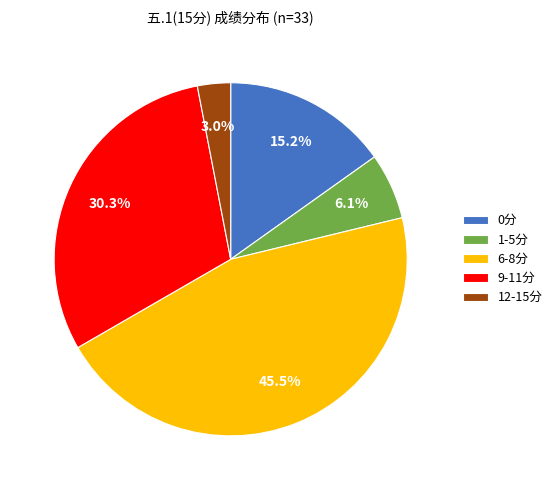

Which category has the smallest portion of the pie?

12-15分